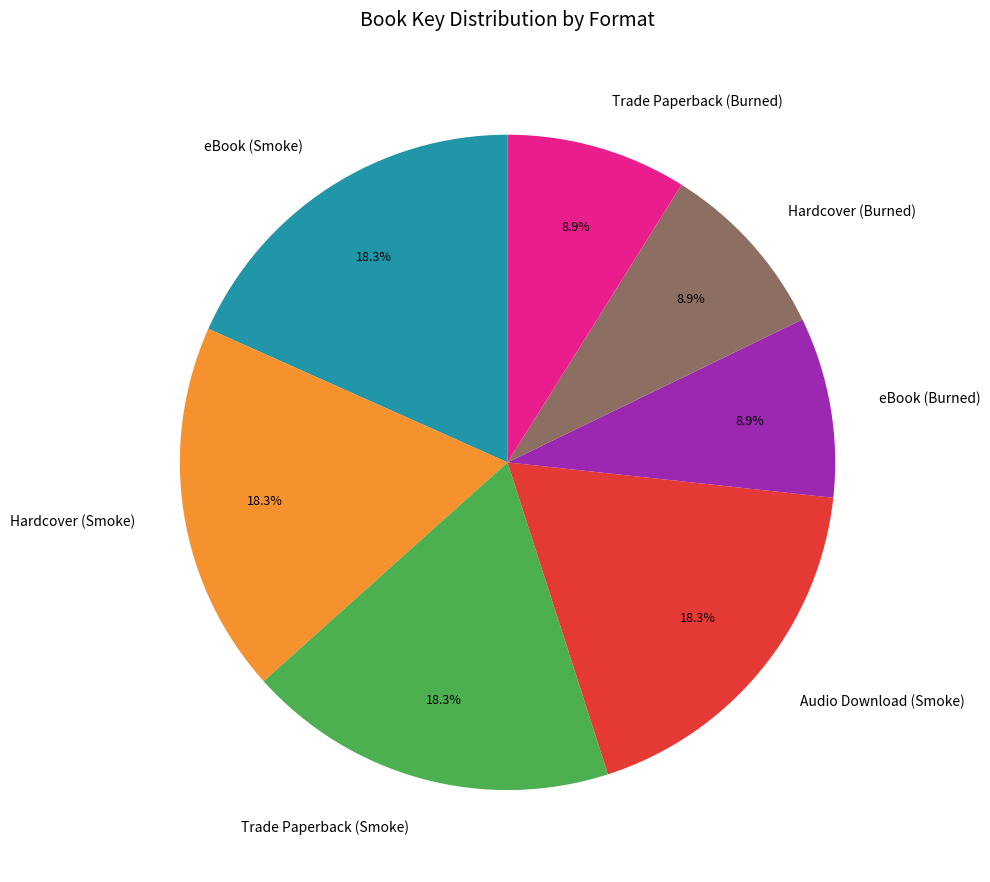

Is there a majority slice in this chart?

No